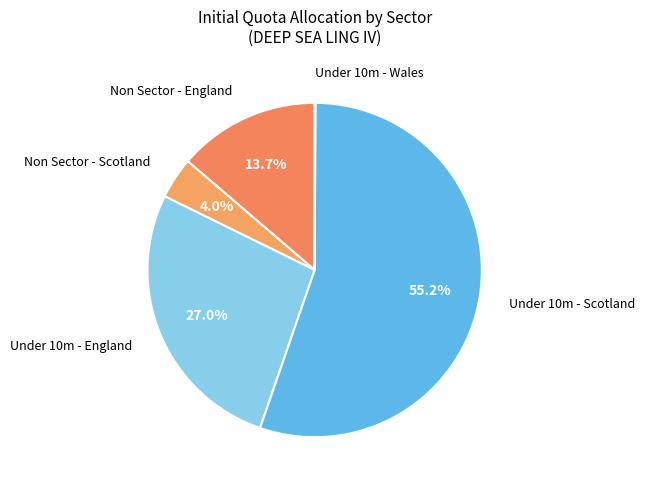

Approximately how many times larger is the value at Non Sector - England compared to Non Sector - Scotland?

3.4